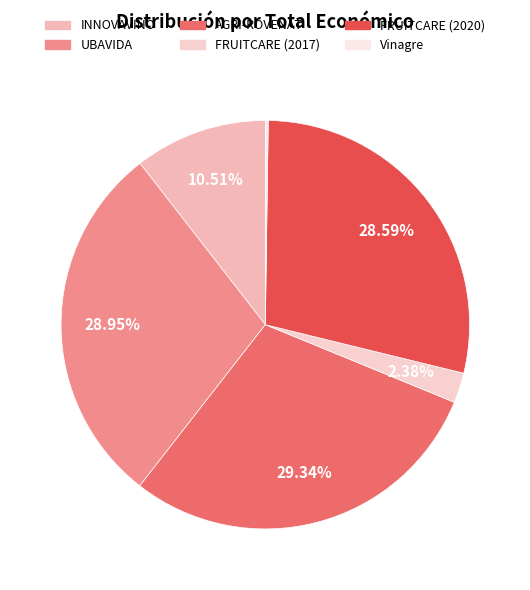

Approximately how many times larger is the value at INNOVAVINO compared to FRUITCARE (2017)?

4.4